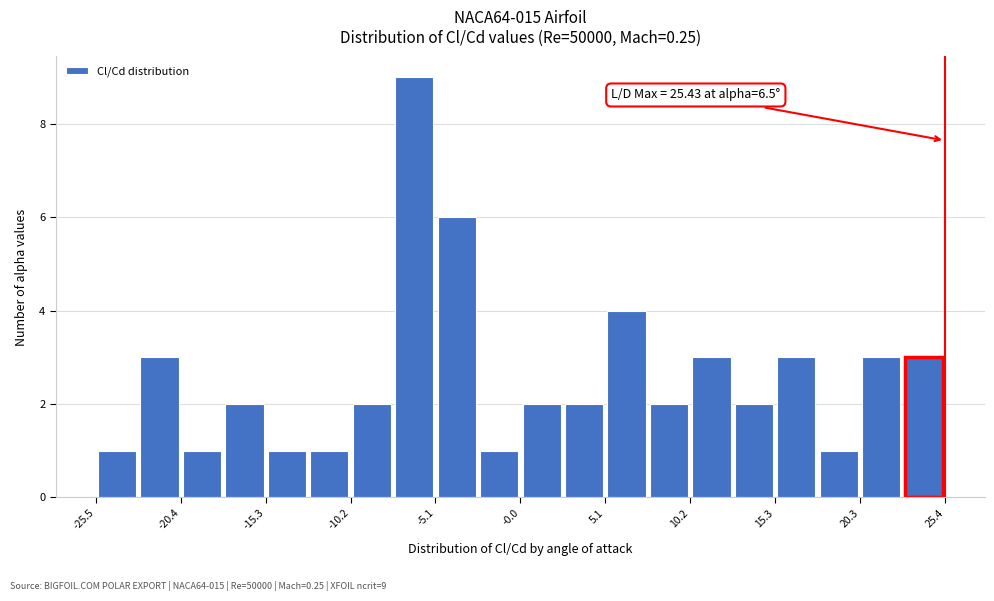

Around what value on the x-axis is the tallest bar? Give the approximate position of its centre, as read against the axis.

-6